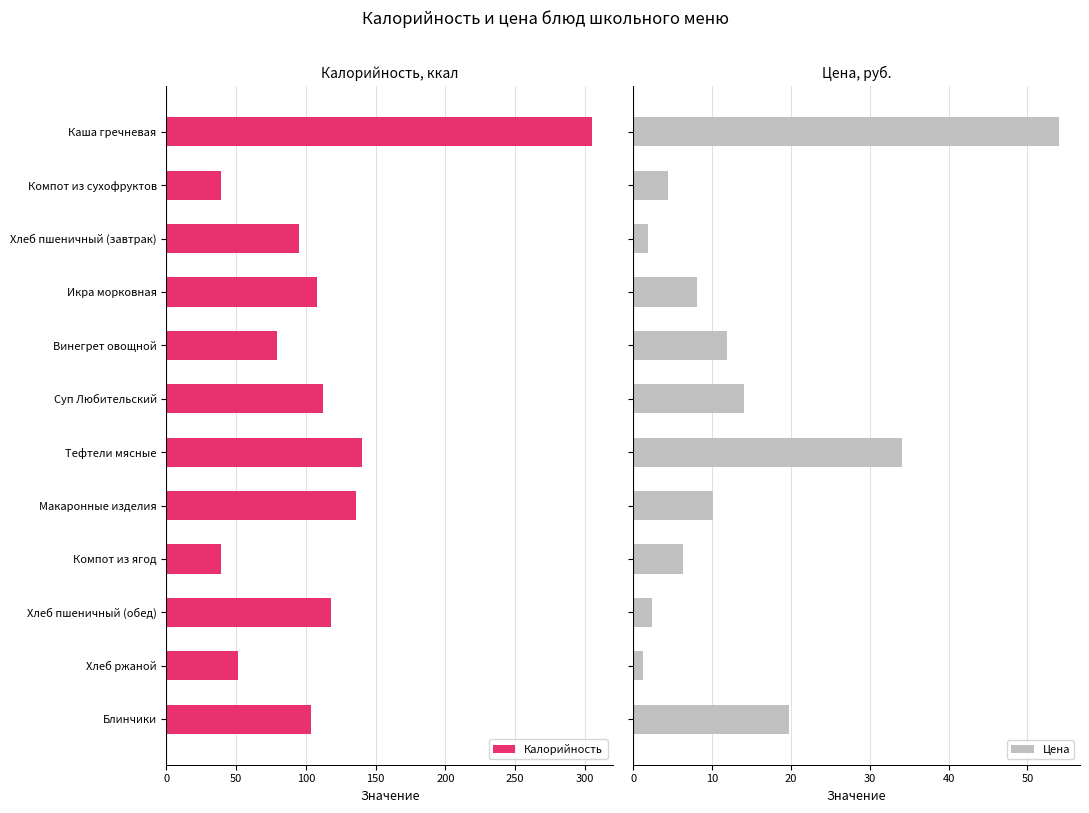

List the series in order of their overall mean, highest first.

Калорийность, Цена